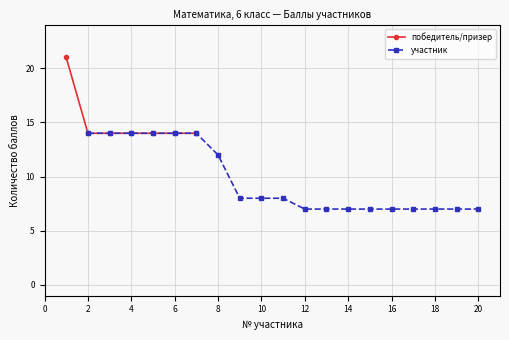

List the labels in order of value, smallest first.

12, 13, 14, 15, 16, 17, 18, 19, 20, 9, 10, 11, 8, 2, 3, 4, 5, 6, 7, 1